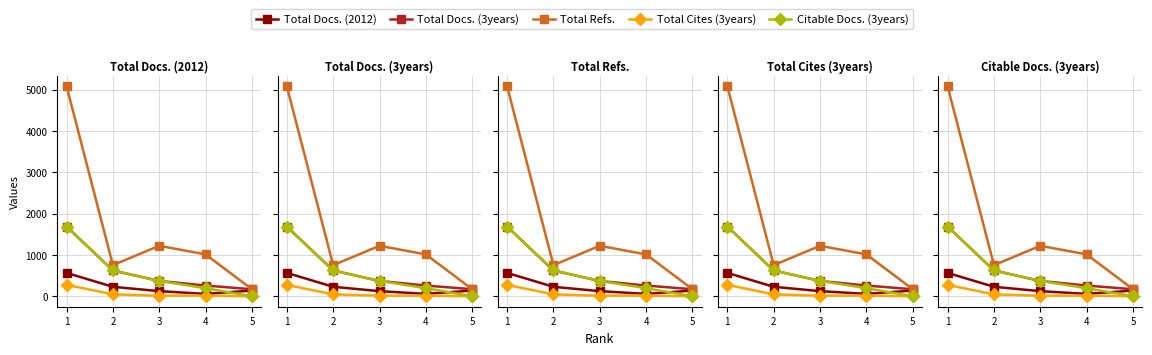

Which series has the largest total across all categories?

Total Refs.